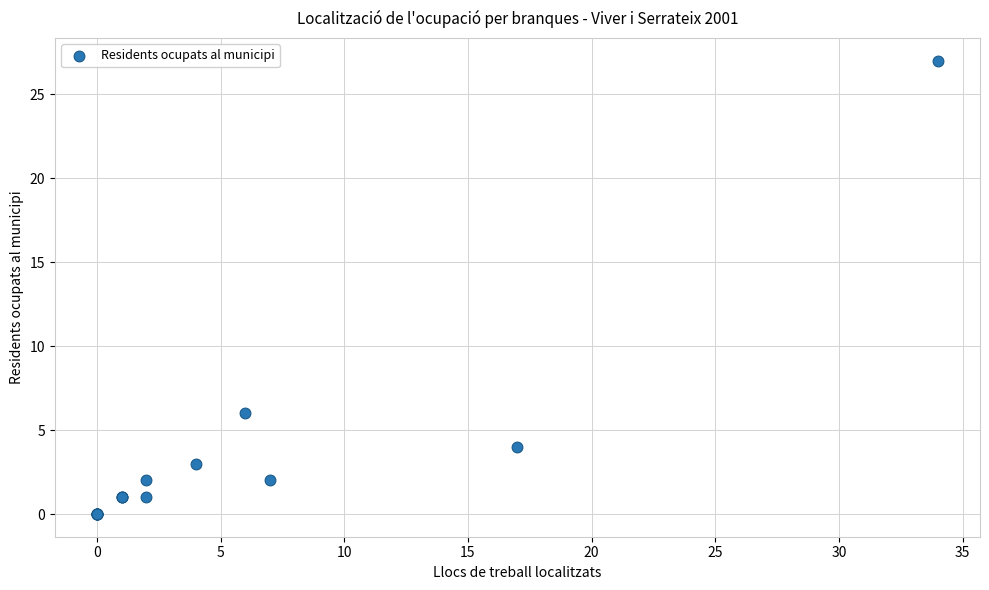

What Y value in the scatter plot is closest to 13?

6